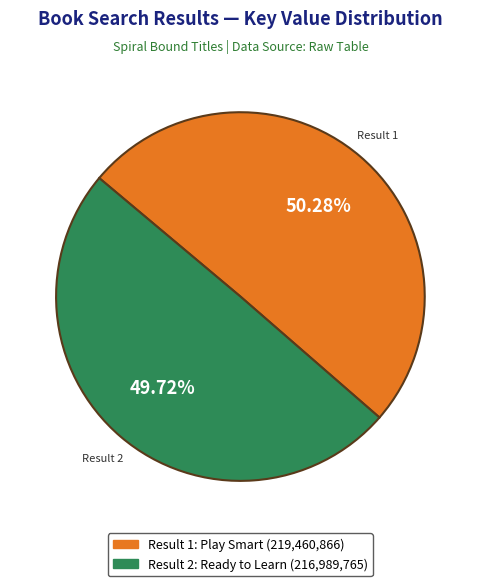

To the nearest percent, what is the average slice percentage?

50%